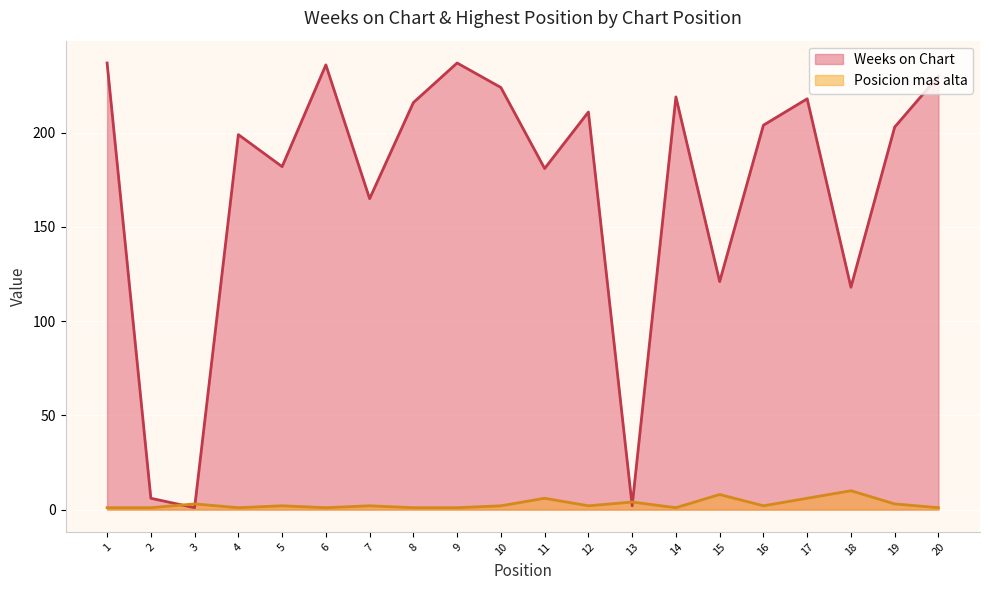

Is it true that Weeks on Chart equals 121 at 15?

True